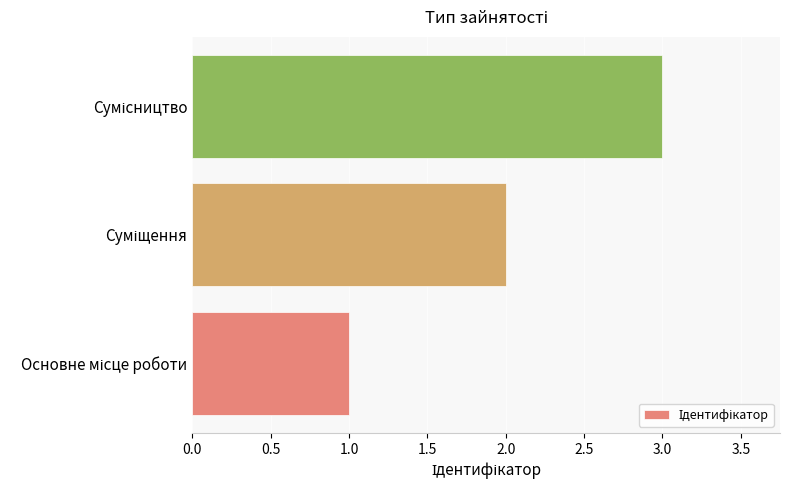

What is the greatest value displayed?

3